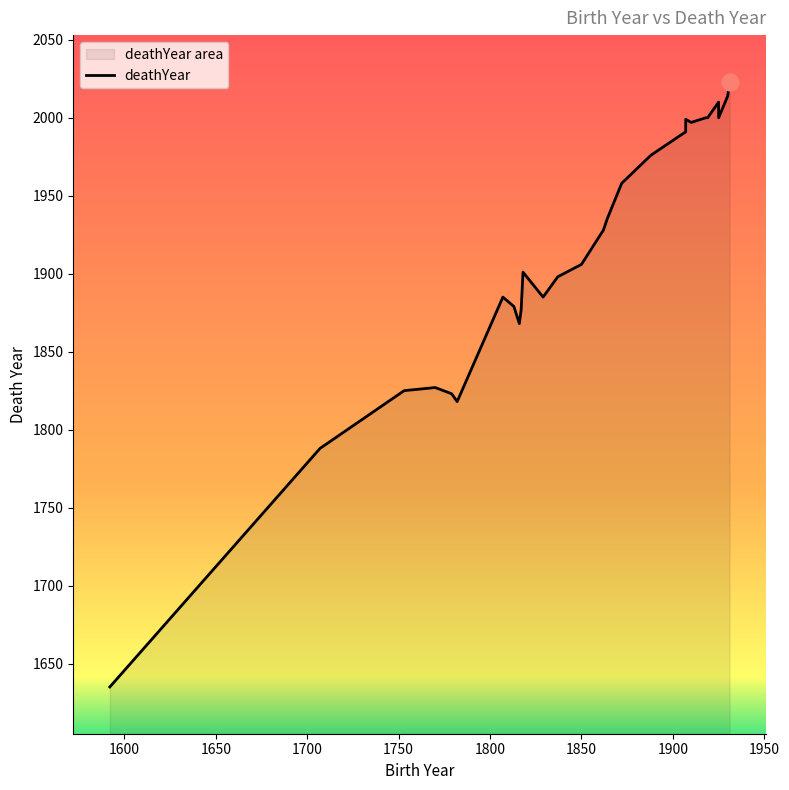

What is the label of the 26th point from the right?

1600